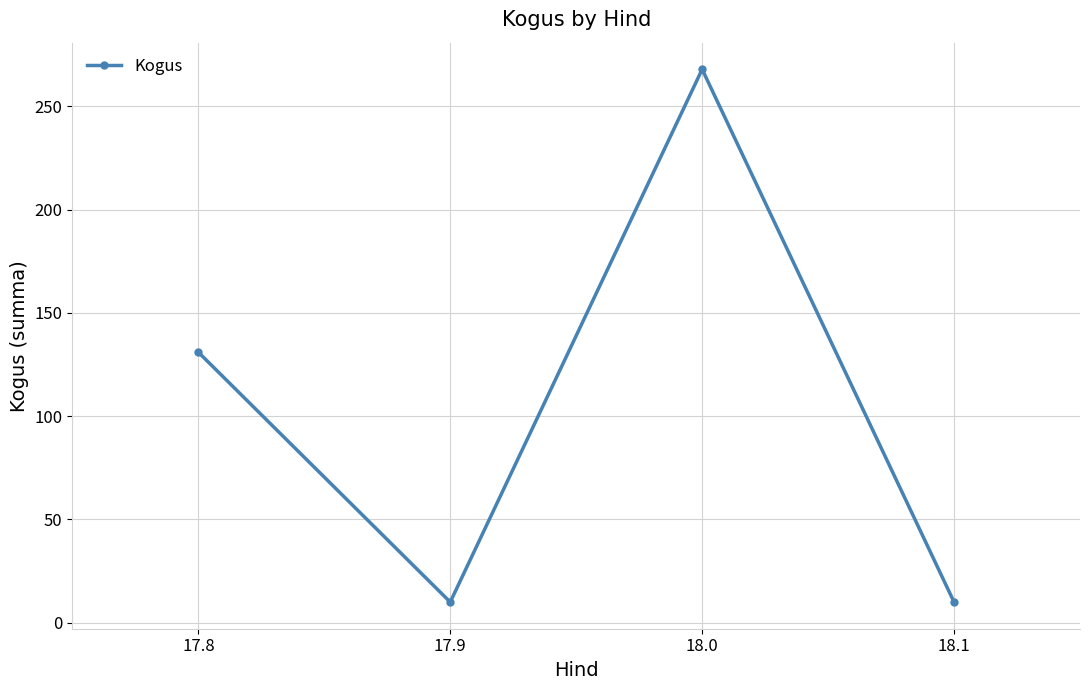

Is it true that the value at 17.8 is 131?

True